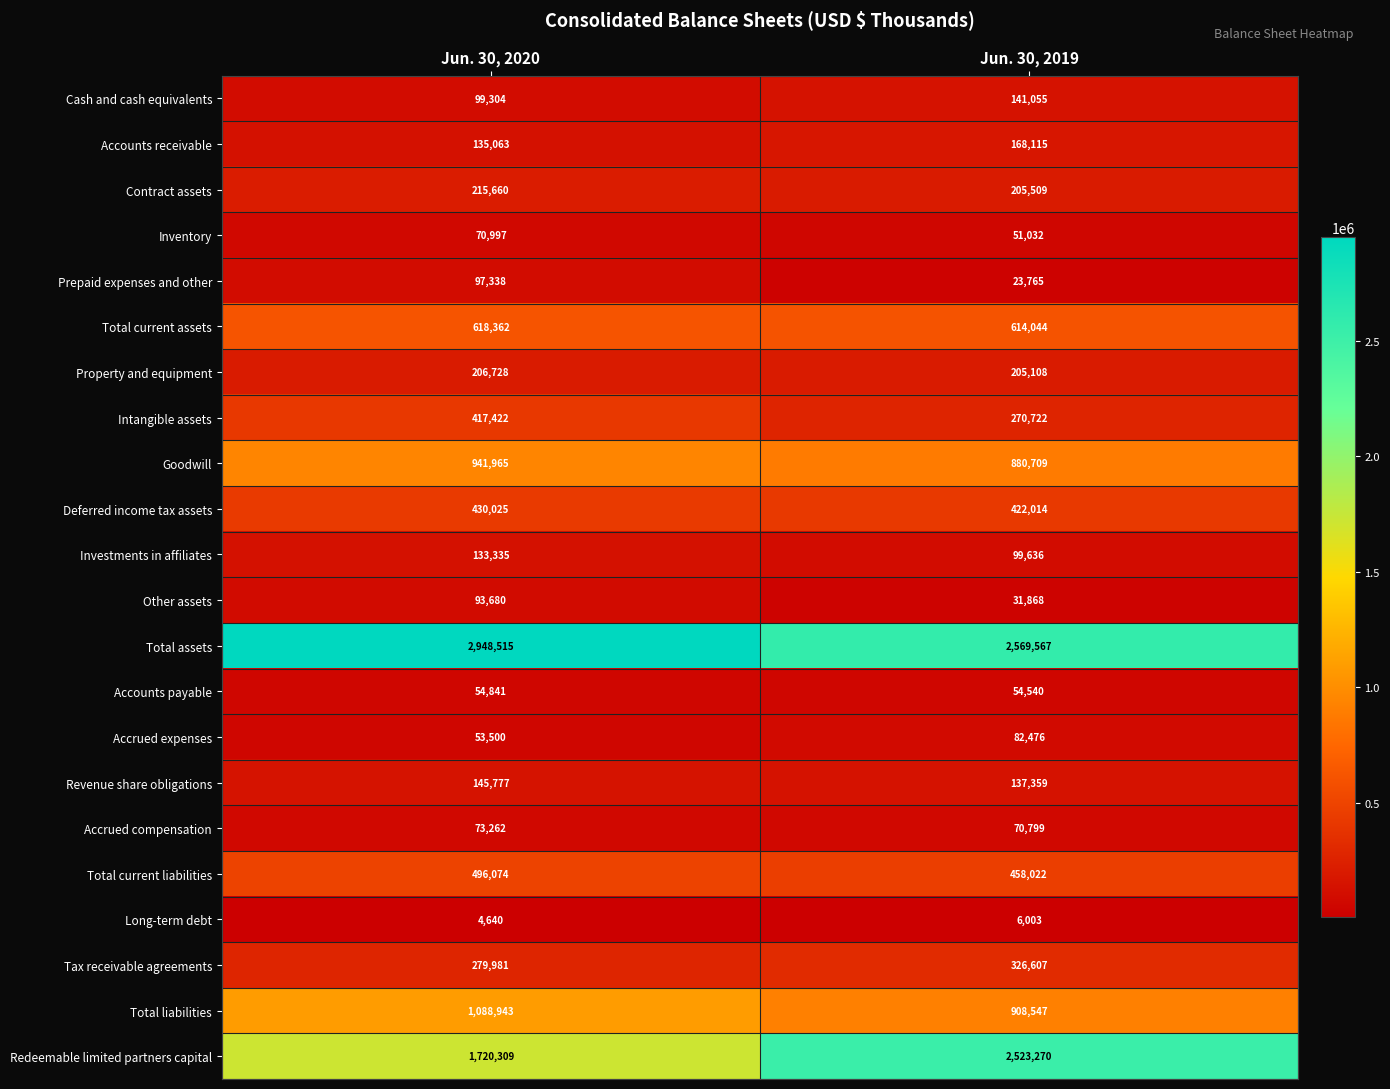

The value of Accounts payable at Jun. 30, 2020 is 54841. True or false?

True